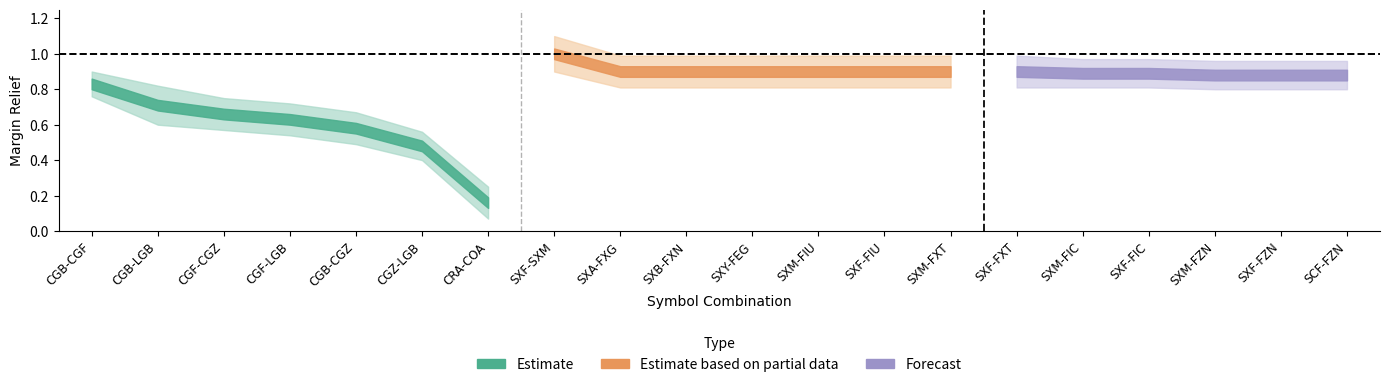

What is the minimum value for Estimate?

0.2